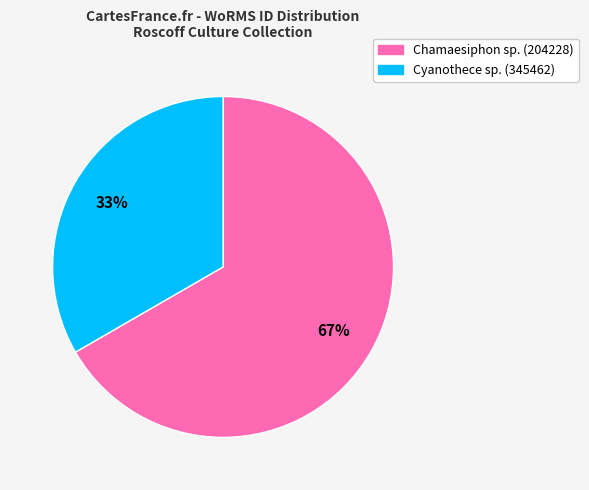

Is there a majority slice in this chart?

Yes